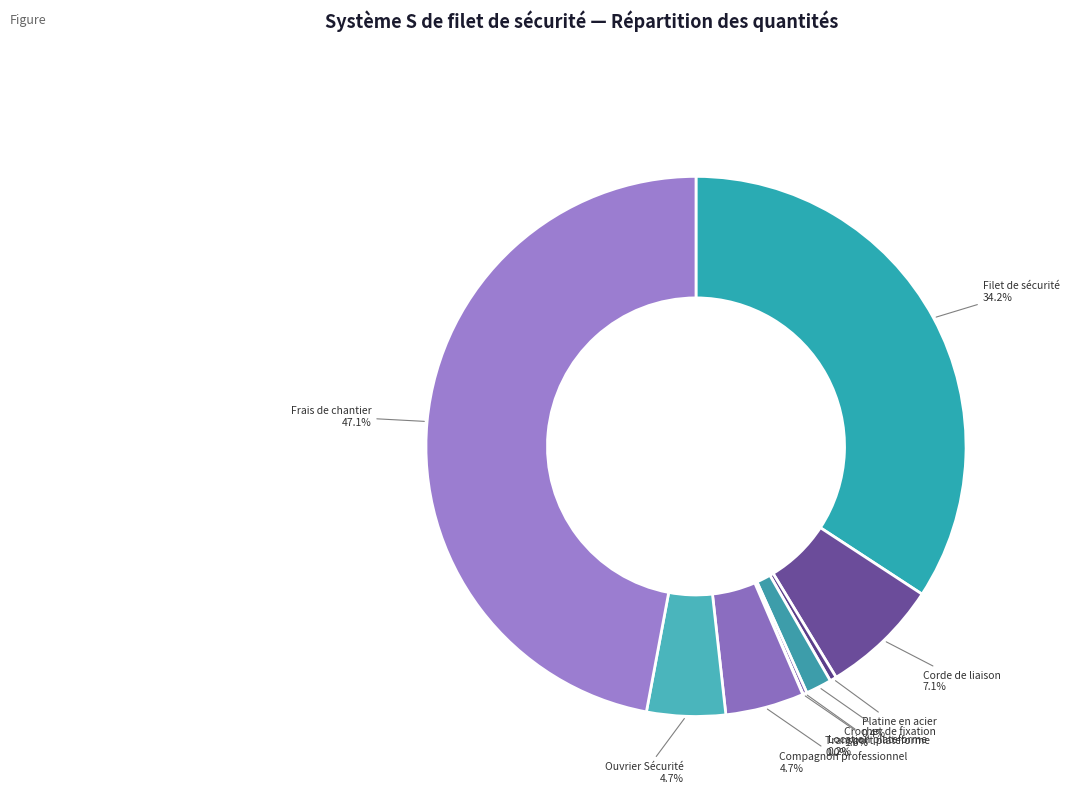

How much of the chart is everything except Corde de liaison?

92.9%